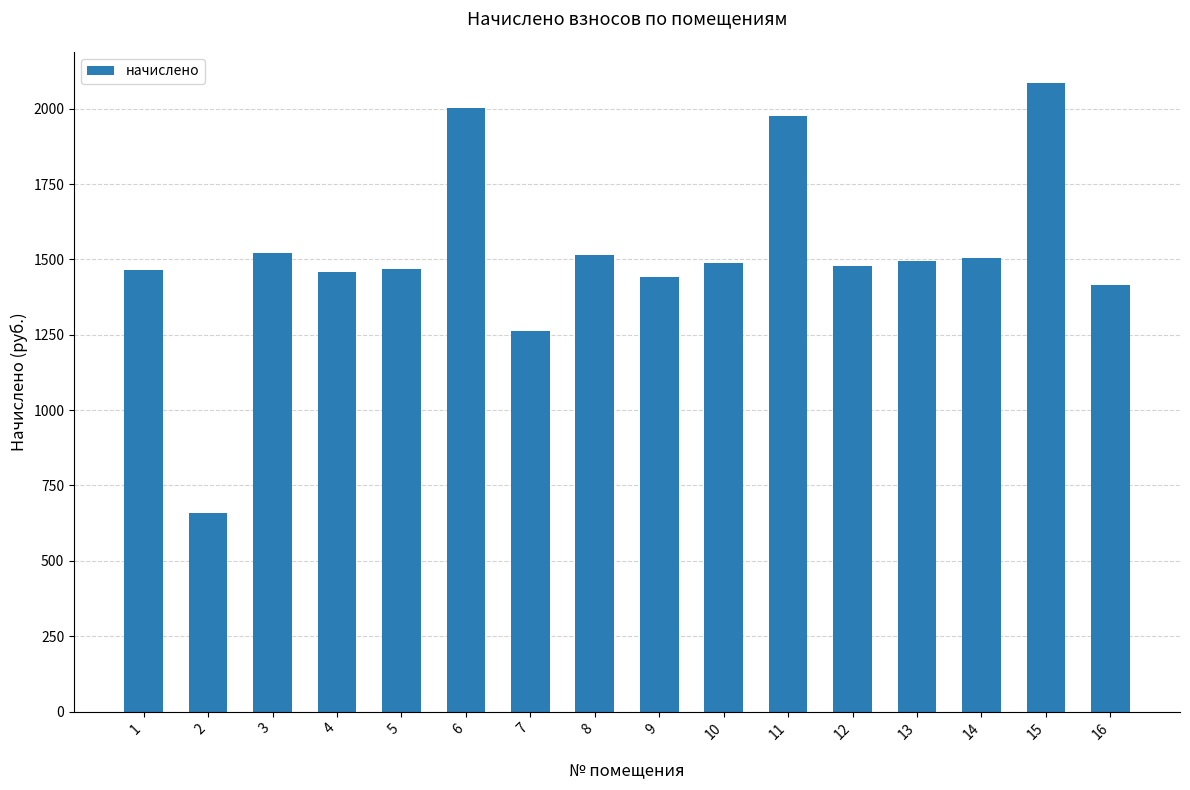

How many values exceed 1487?

8